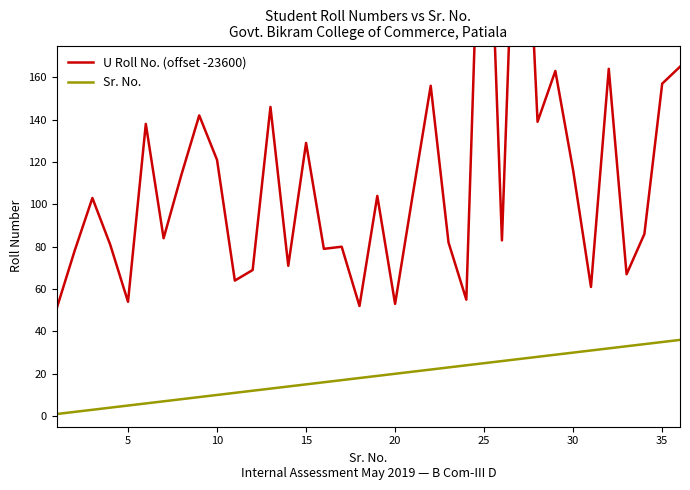

Count the number of data series in this chart.

2